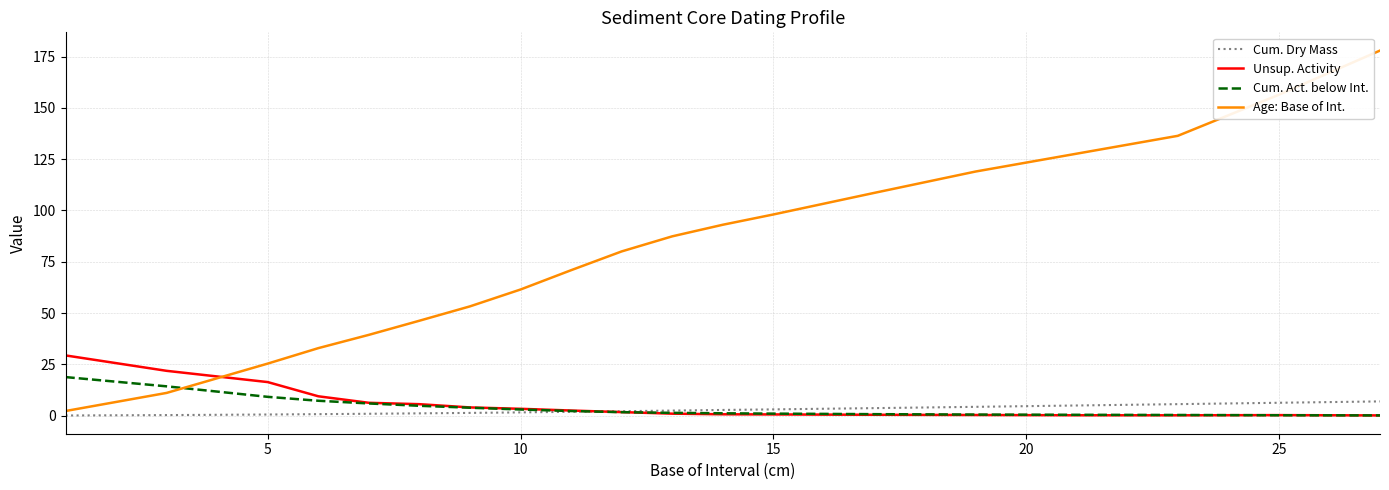

Which series has the largest range (max minus min)?

Age: Base of Int.